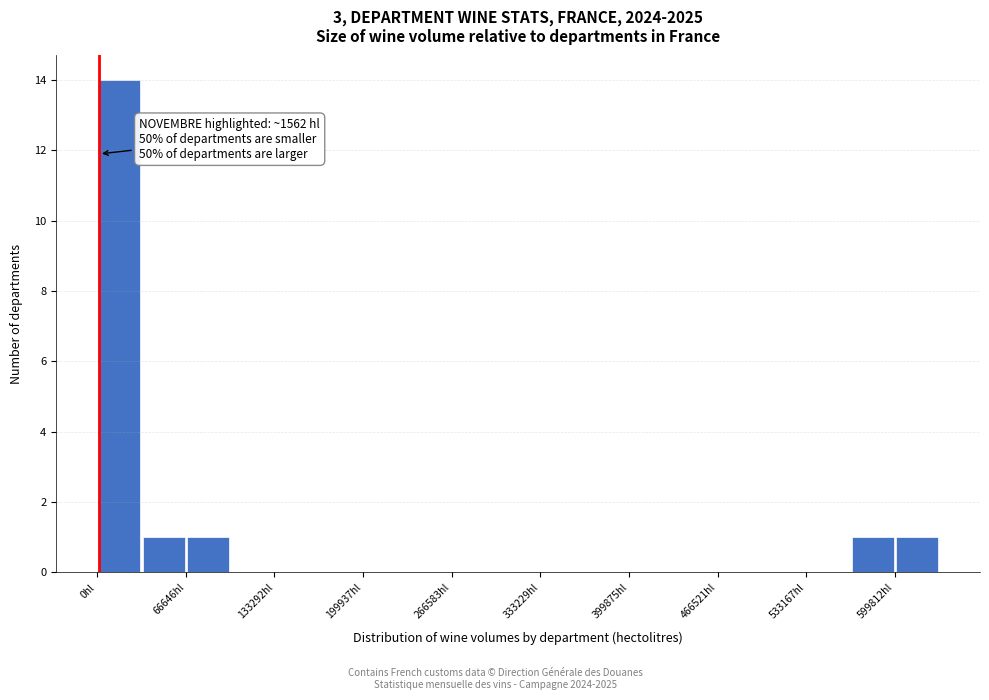

Read against the x-axis, roughly where is the centre of the tallest bar?

20000